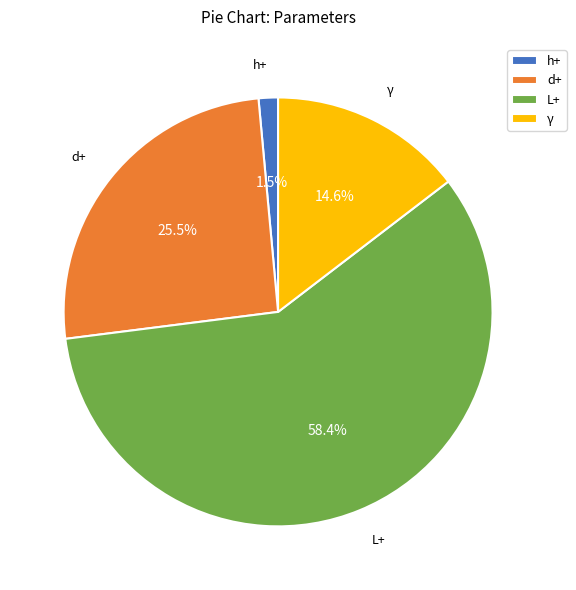

True or false: d+ accounts for 32% of the total.

False